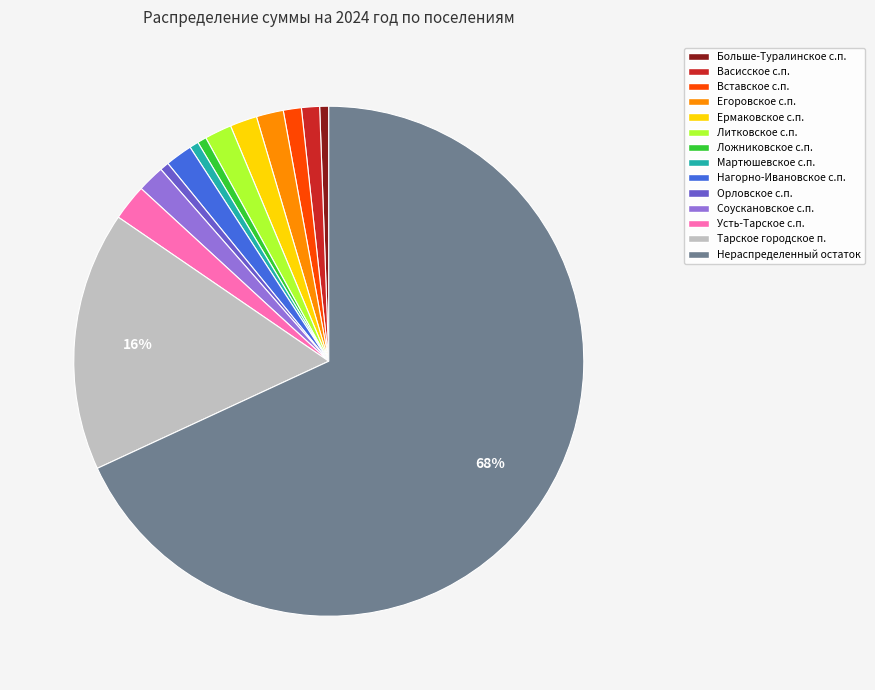

Does any single category account for the majority?

Yes